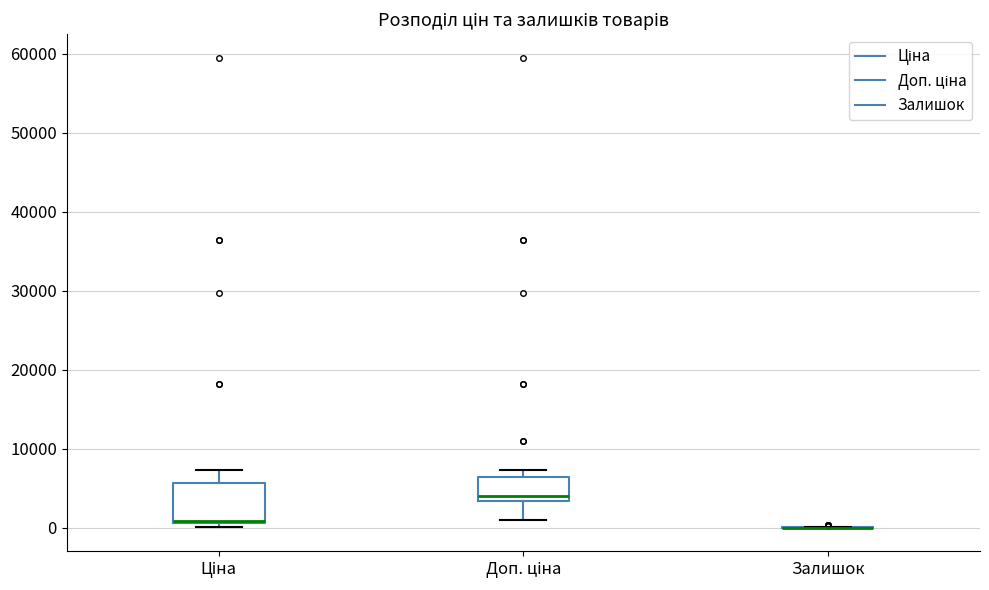

Comparing the boxes themselves (not the whiskers), which one is the tallest?

Ціна